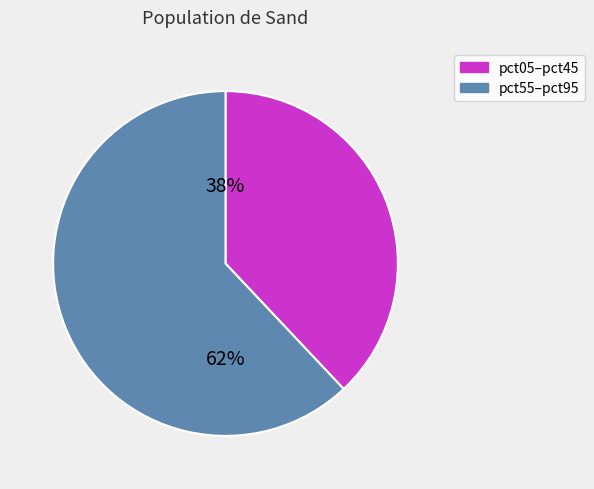

To the nearest percent, what is the average slice percentage?

50%